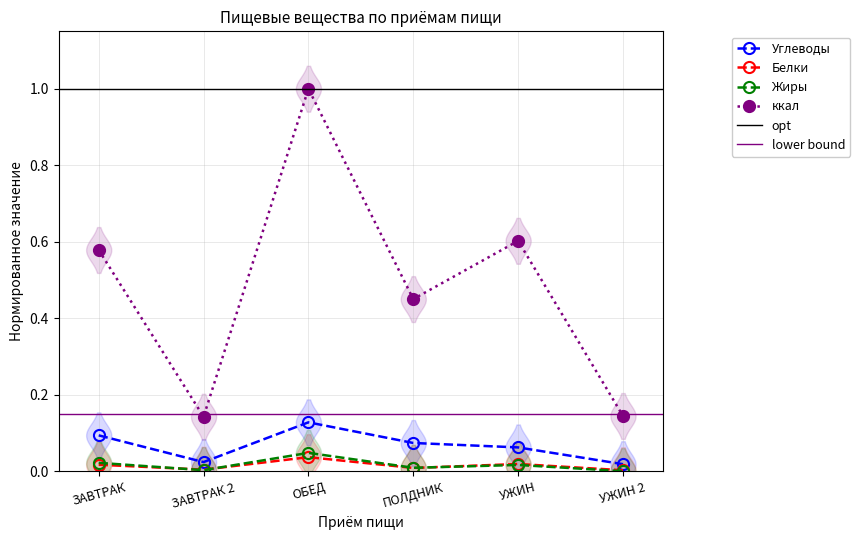

Which series has the widest spread of values?

ккал